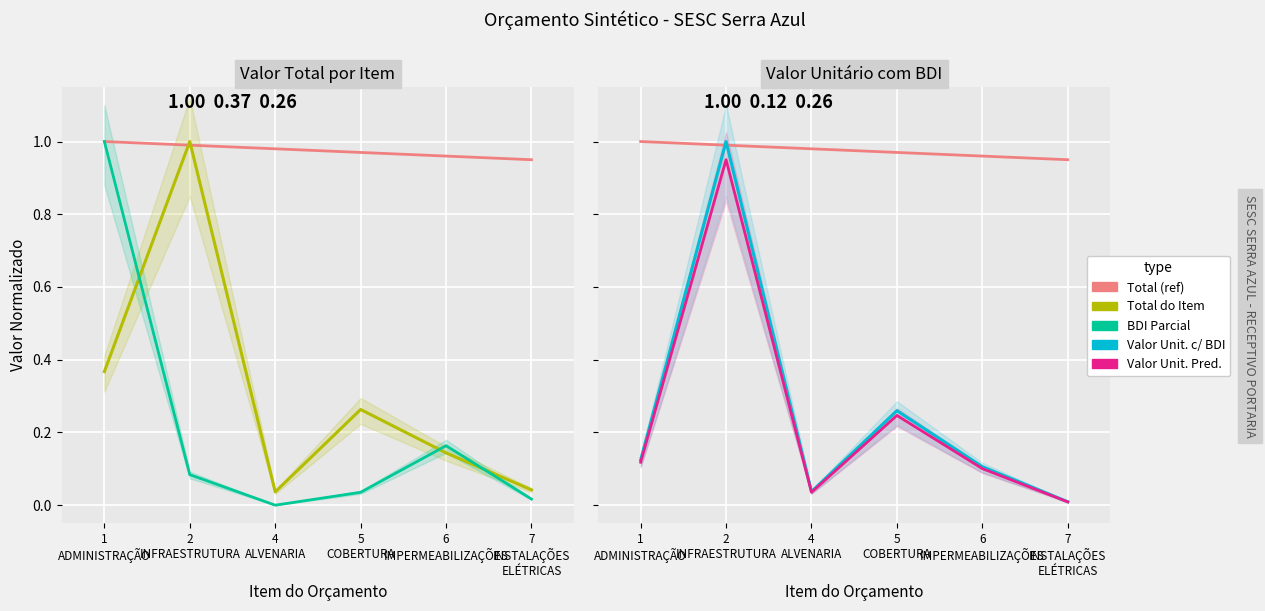

How many times do Valor Unit. c/ BDI and Total (ref) cross each other?

2